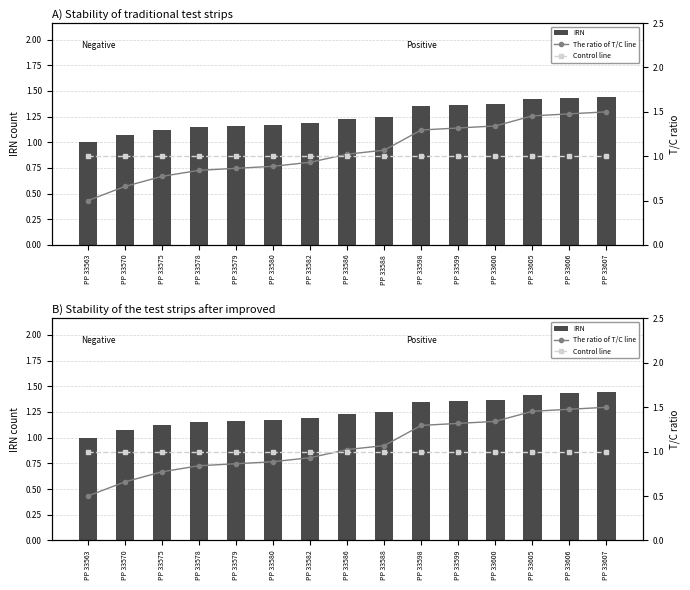

List the labels in order of IRN value, smallest first.

PP 33563, PP 33570, PP 33575, PP 33578, PP 33579, PP 33580, PP 33582, PP 33586, PP 33588, PP 33598, PP 33599, PP 33600, PP 33605, PP 33606, PP 33607